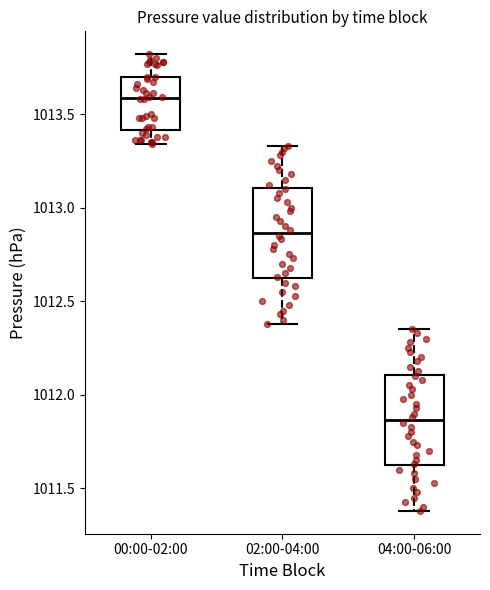

Where does the median line of the box for 02:00-04:00 sit on the y-axis? The values are not printed on the chart, so give them approximately, as read against the axis.

1012.85